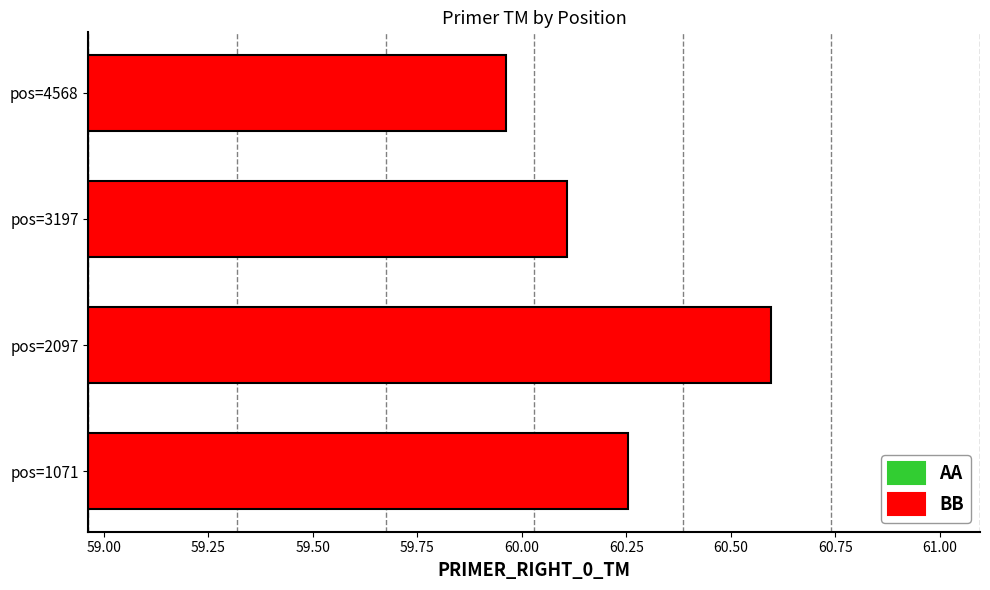

What is the difference between the maximum and minimum values?

0.6